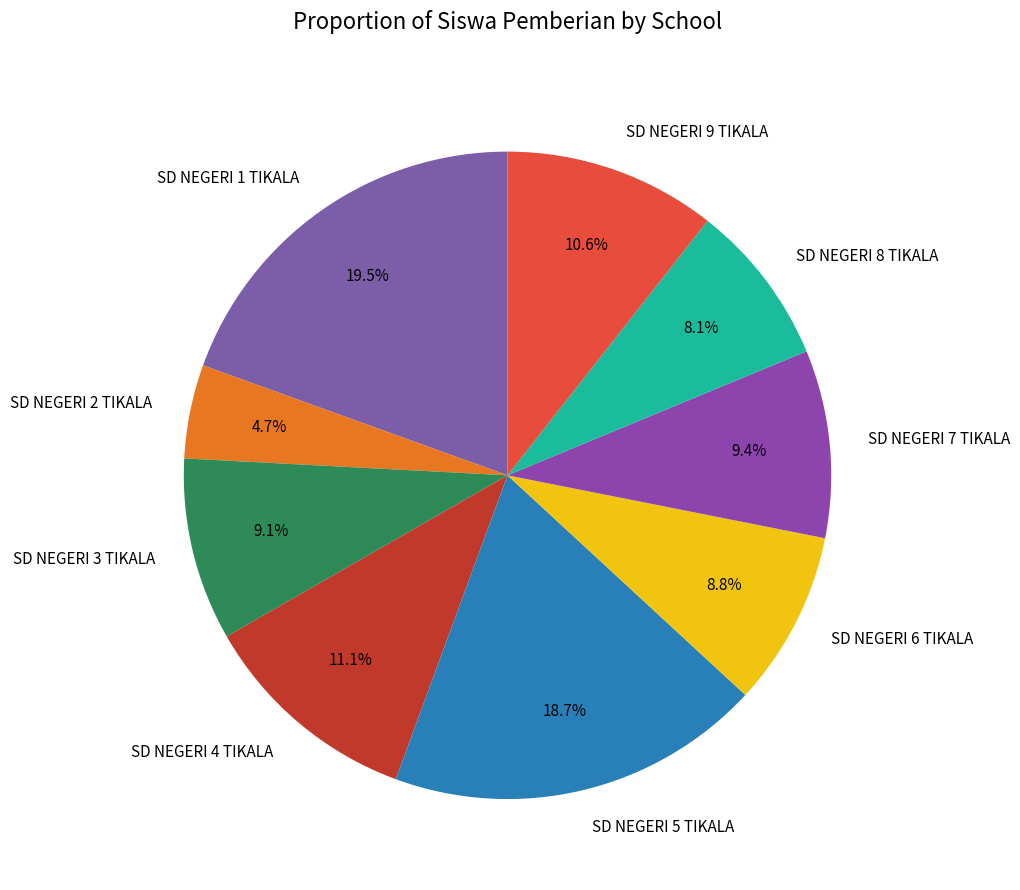

Approximately how many times larger is the value at SD NEGERI 6 TIKALA compared to SD NEGERI 5 TIKALA?

0.5